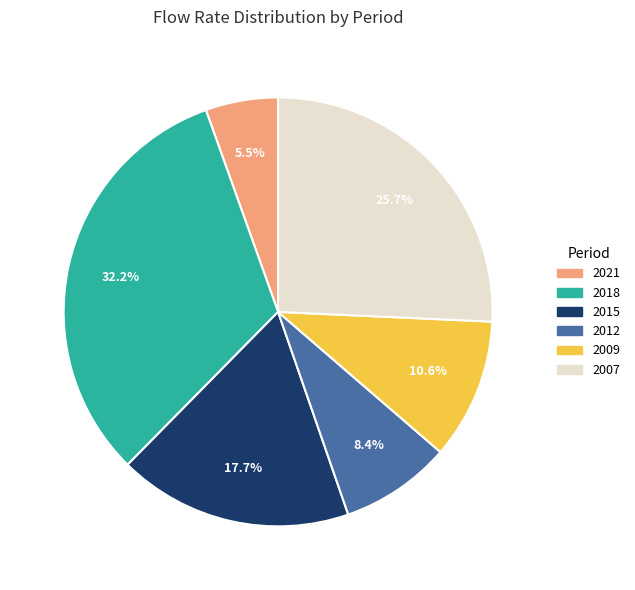

Which has a higher value, 2021 or 2015?

2015